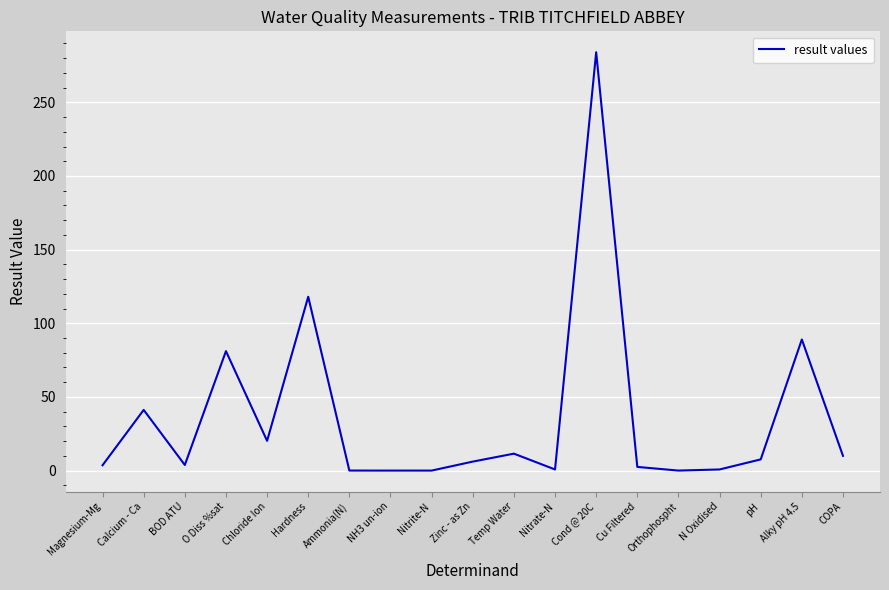

What position from the right is Temp Water?

9